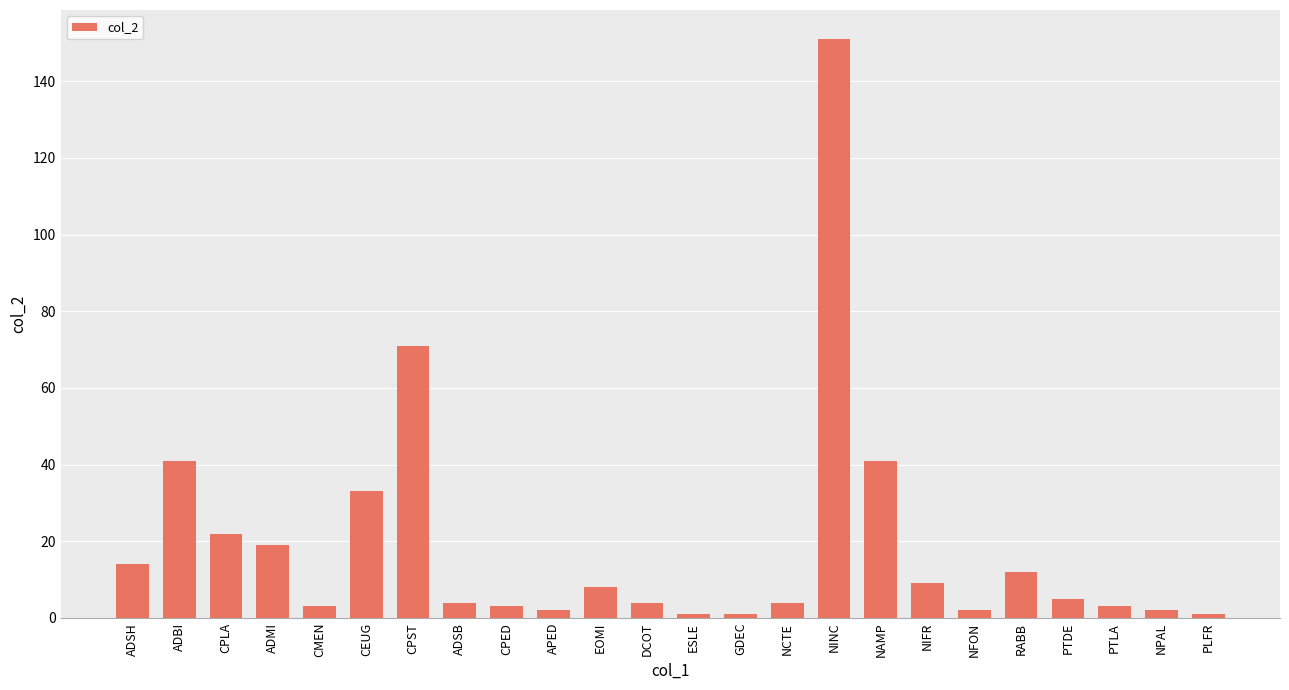

Reading left to right, transcribe all the data shown in this chart.

14	41	22	19	3	33	71	4	3	2	8	4	1	1	4	151	41	9	2	12	5	3	2	1